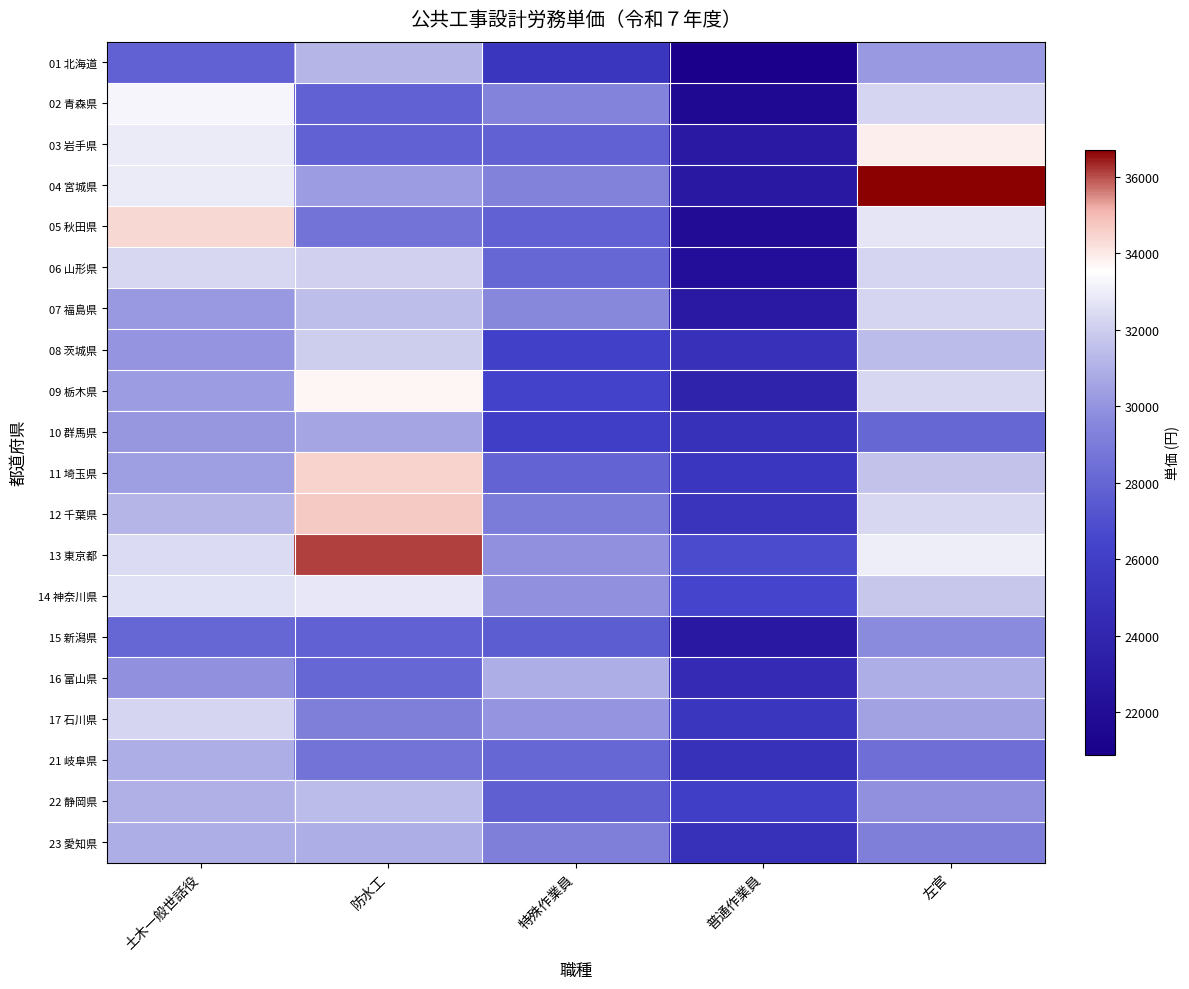

At how many categories does at least one series exceed 28181?

4